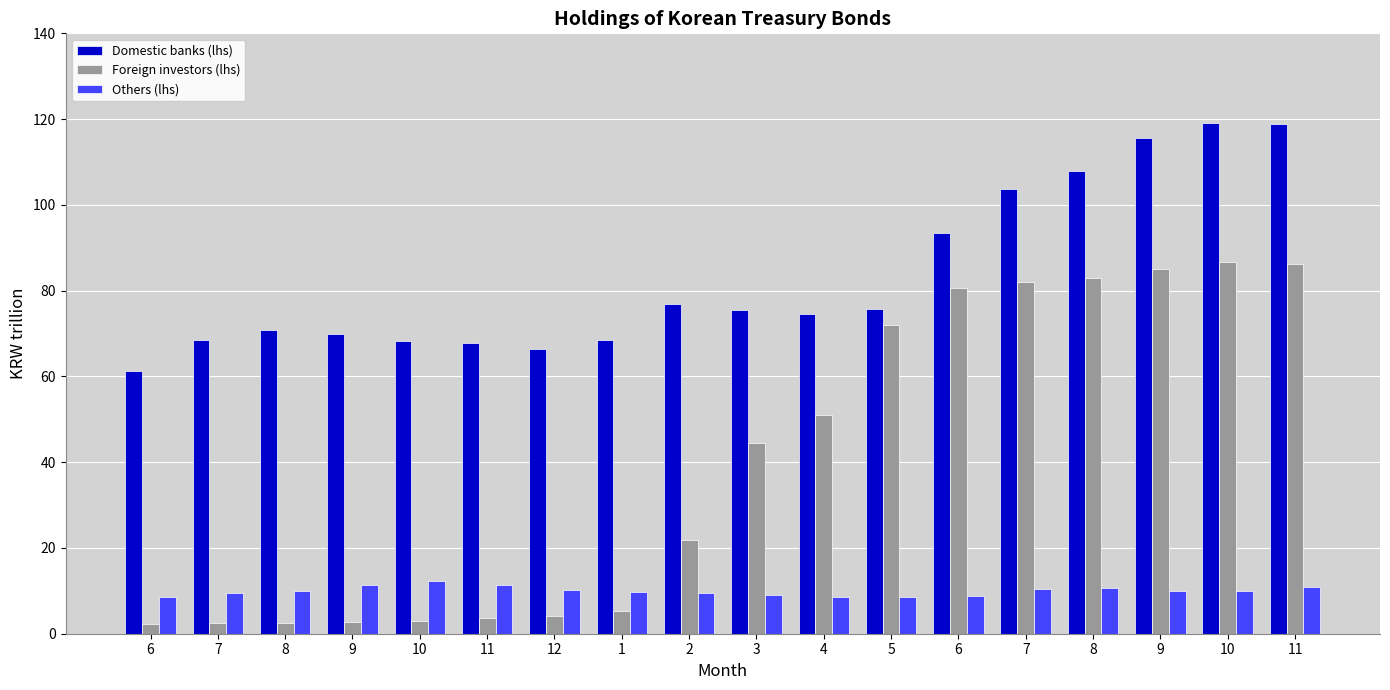

What is the total value across all series at 5?

156.3